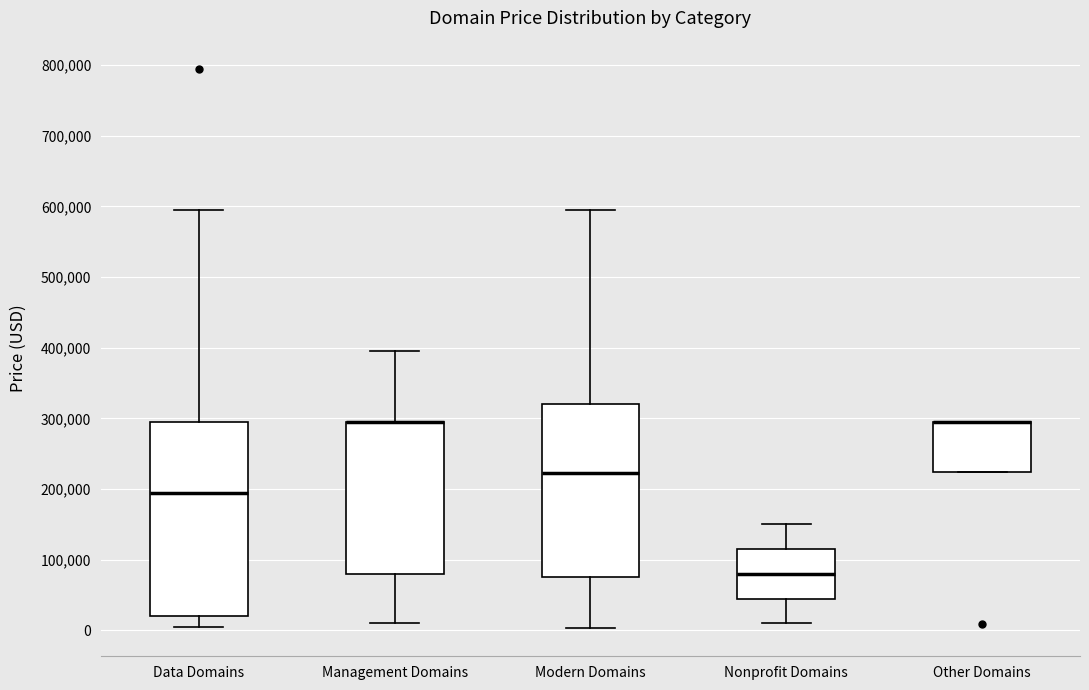

Which box is the tallest, from its lower edge to its upper edge?

Data Domains